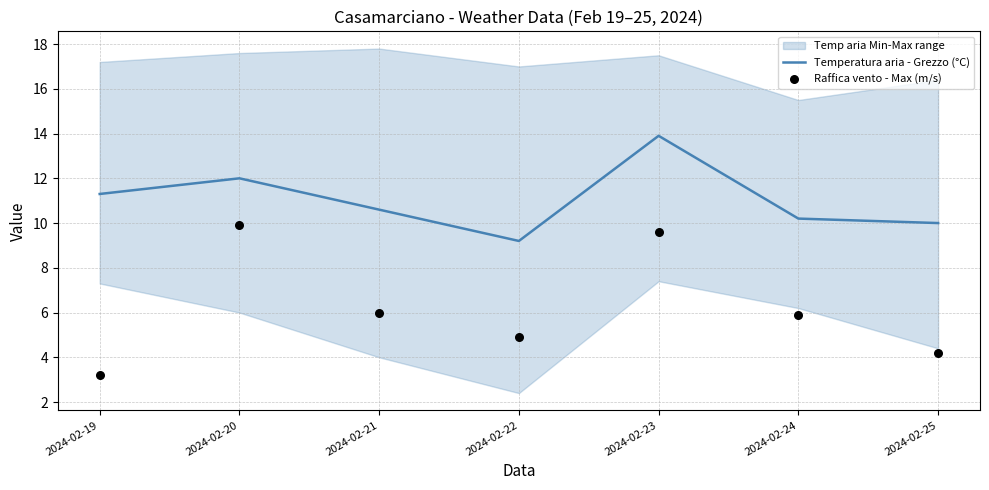

What is the minimum value for Temperatura aria - Grezzo (°C)?

9.2